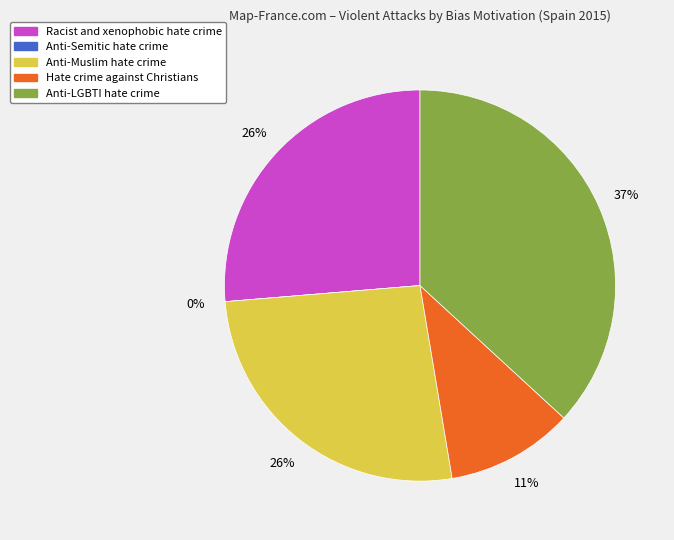

To the nearest percent, what is the combined percentage of Hate crime against Christians and Racist and xenophobic hate crime?

37%